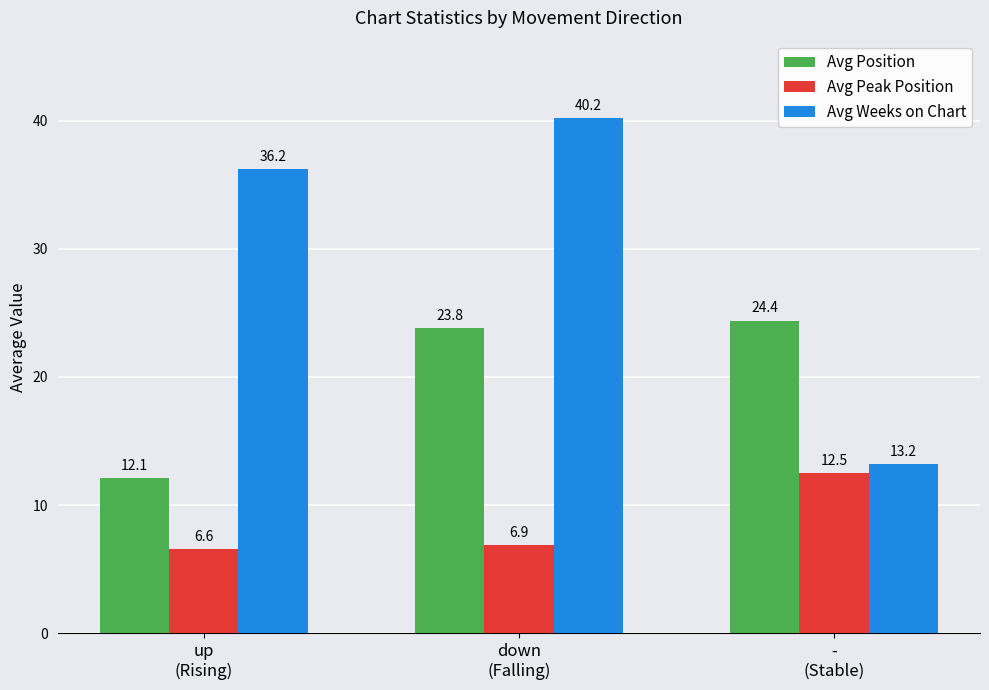

Is it true that Avg Weeks on Chart equals 36.2 at up
(Rising)?

True